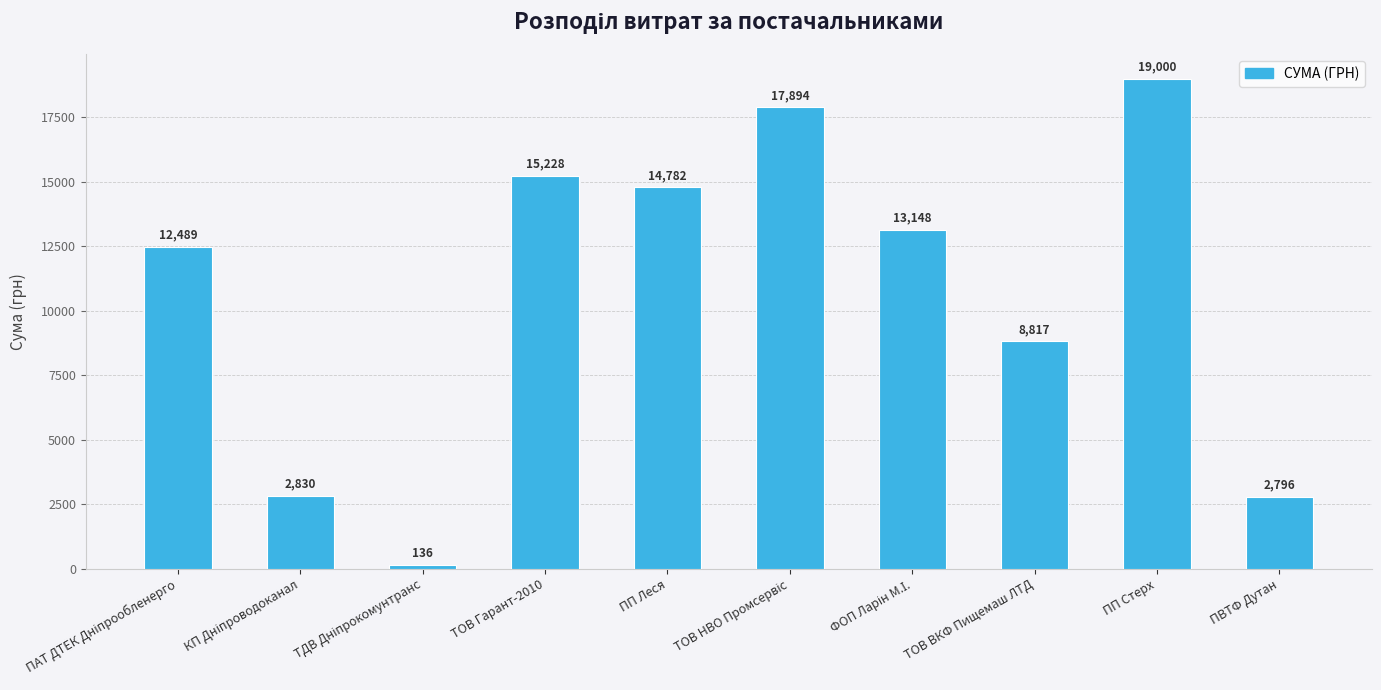

Are the bars horizontal?

No